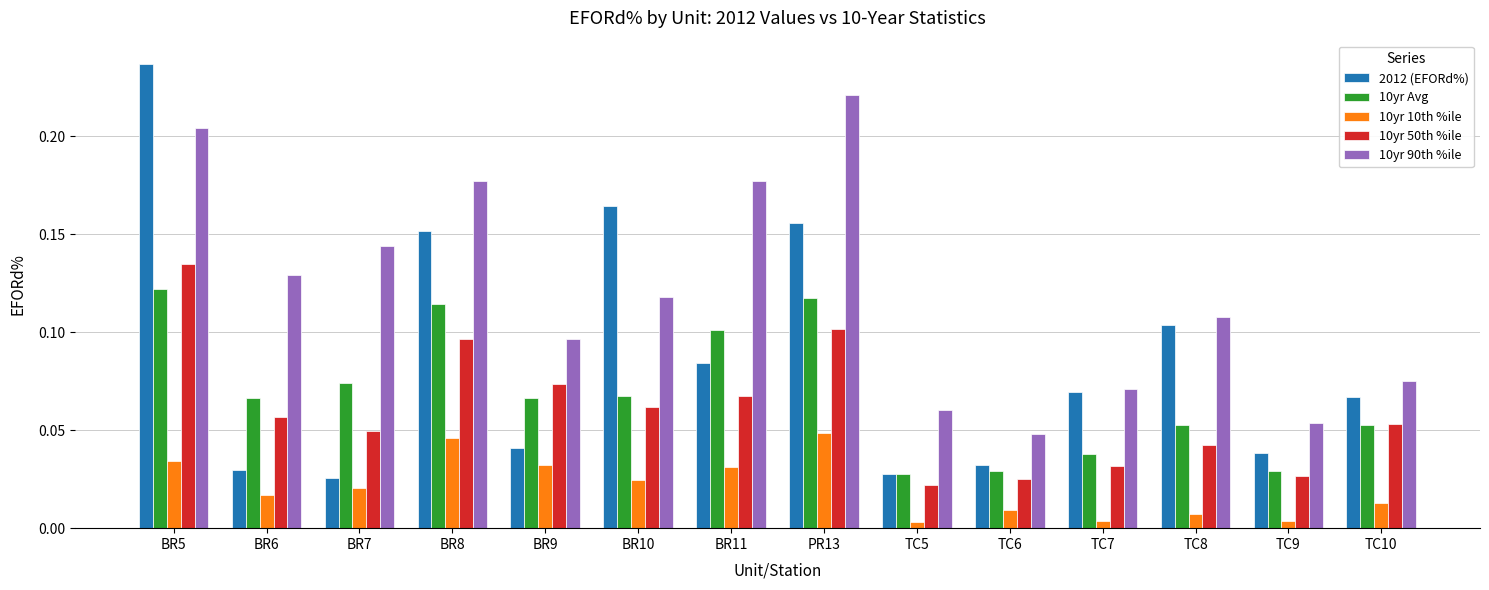

Which series has the widest spread of values?

2012 (EFORd%)